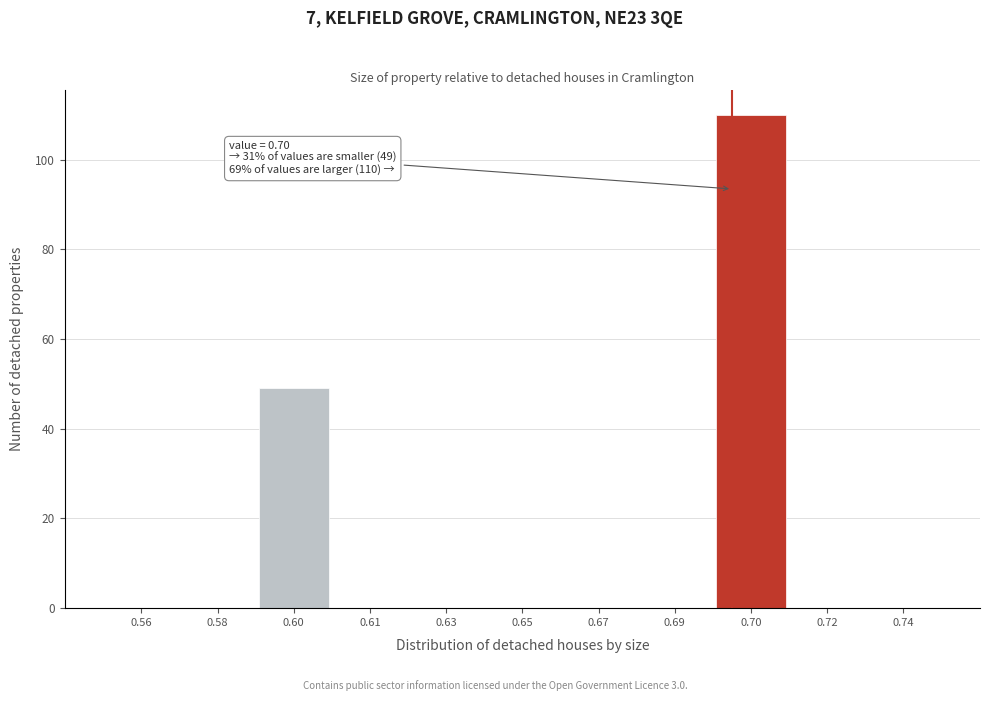

Reading left to right, list all the values displayed in this chart.

0.56=0	0.58=0	0.60=49	0.61=0	0.63=0	0.65=0	0.67=0	0.69=0	0.70=110	0.72=0	0.74=0